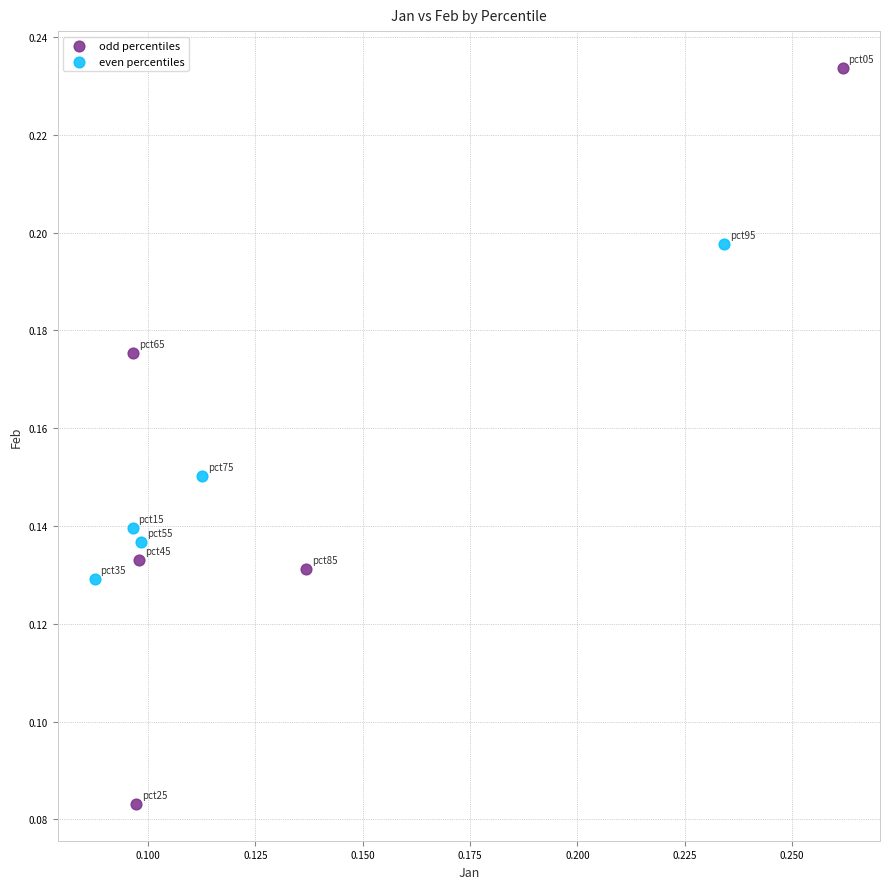

Which series contains the lowest Y value?

odd percentiles